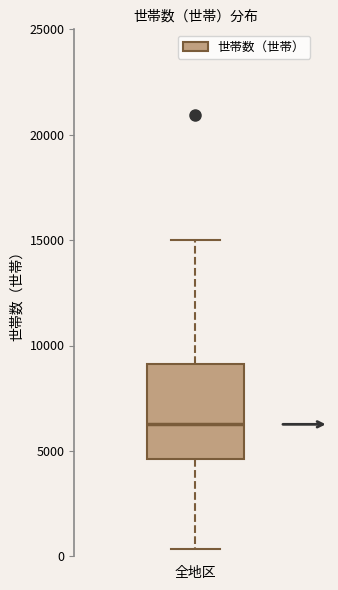

Read this box plot against the y-axis: the position of the median line, the range covered by the box, and the ends of both whiskers. The values are not printed on the chart, so give them approximately, as read against the axis.

median 6500, box 4500 to 9000, whiskers 500 to 15000